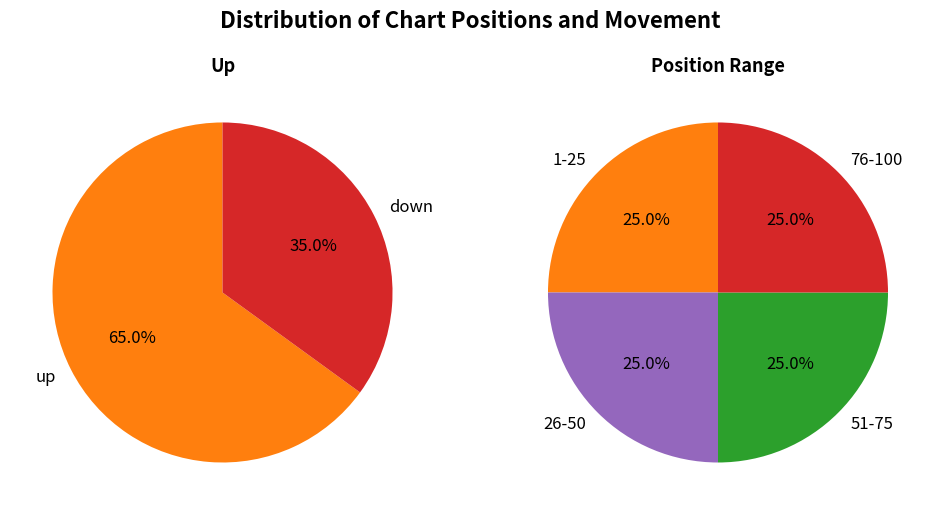

What is the total percentage of up and down?

100.0%